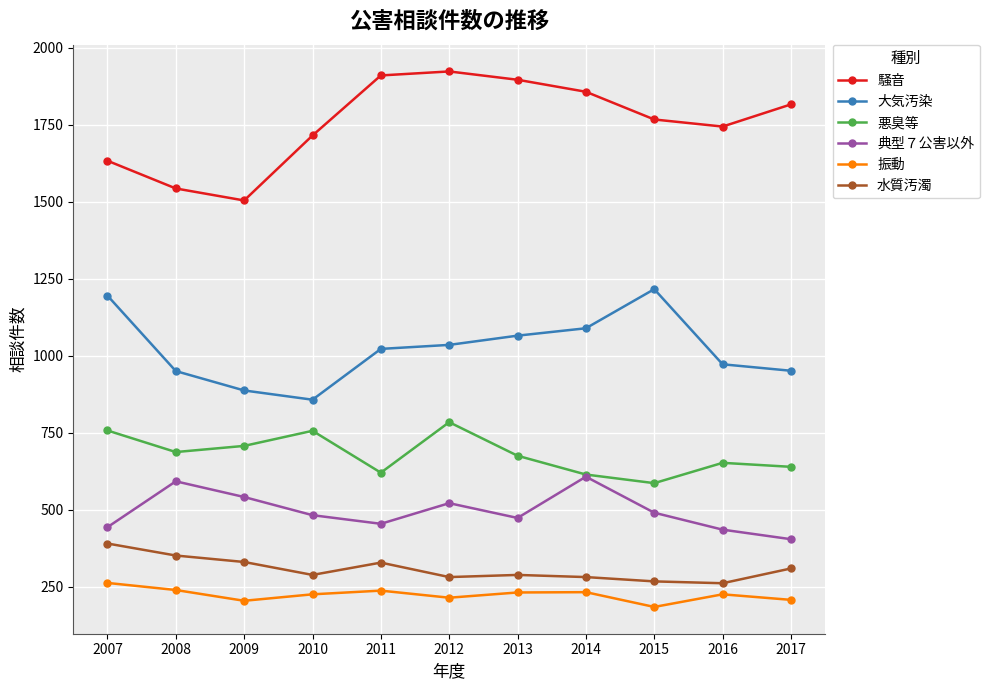

What is the sum of the 振動 values at 2009 and 2014?

436